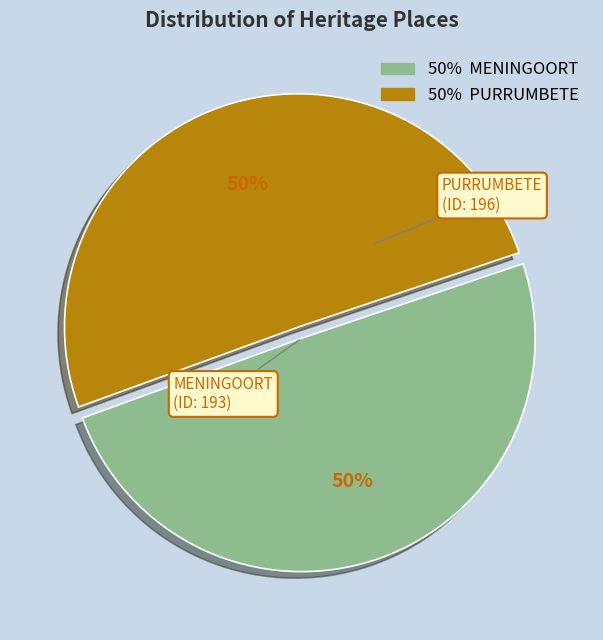

Is it true that PURRUMBETE is 50% of the pie?

True